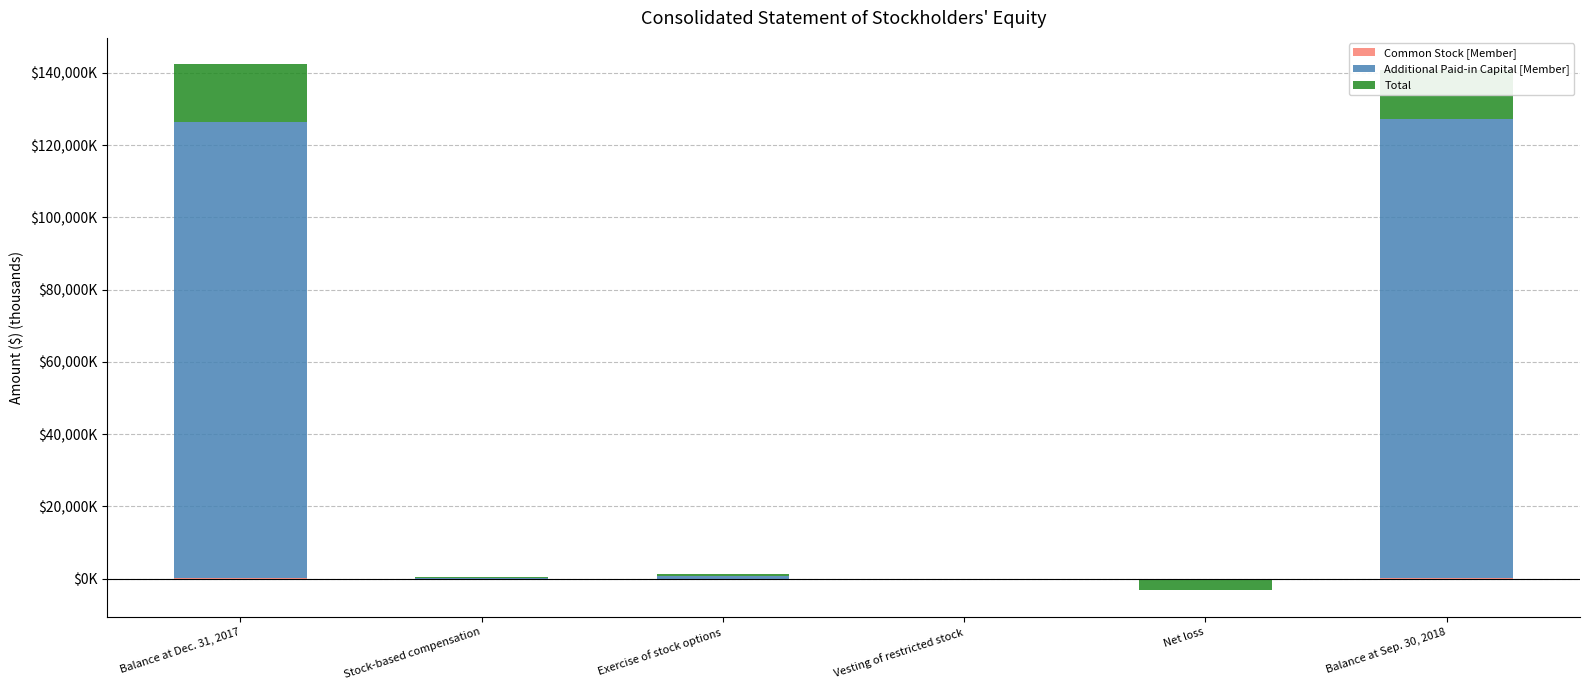

How many bars are there in each group?

3